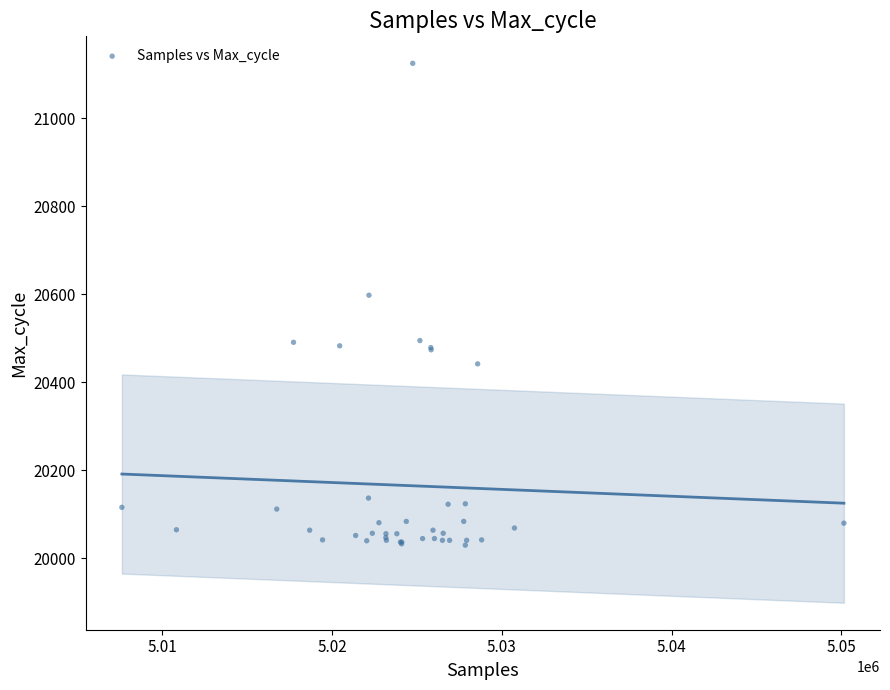

What Y value in the scatter plot is closest to 20577?

20598